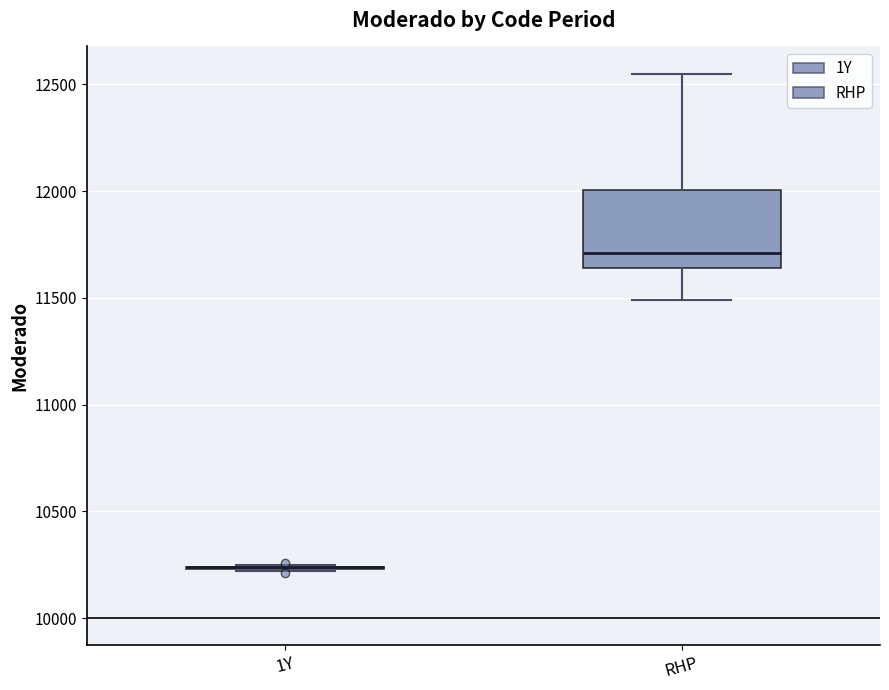

Reading left to right, transcribe this box plot: for each box, give where its median line is, the range the box spans, and where its two whiskers end, as read against the y-axis. The values are not printed on the chart, so give them approximately, as read against the axis.

1Y: box collapsed to a line at 10250, whiskers 10200 to 10250
RHP: median 11700, box 11650 to 12000, whiskers 11500 to 12550